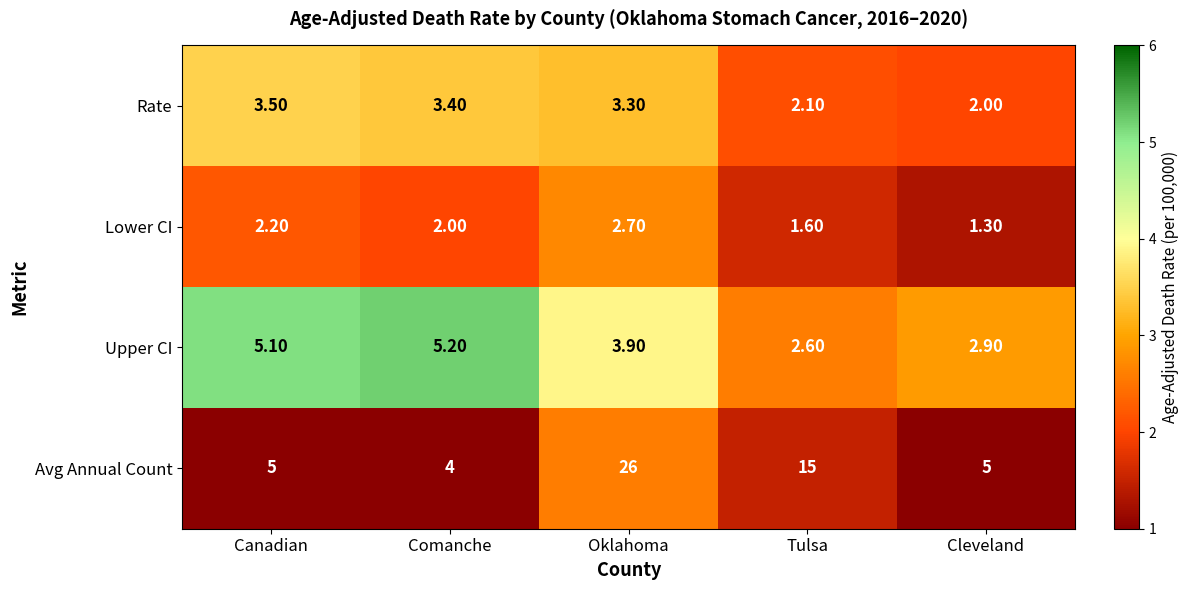

Rank the categories by Upper CI value from highest to lowest.

Comanche, Canadian, Oklahoma, Cleveland, Tulsa